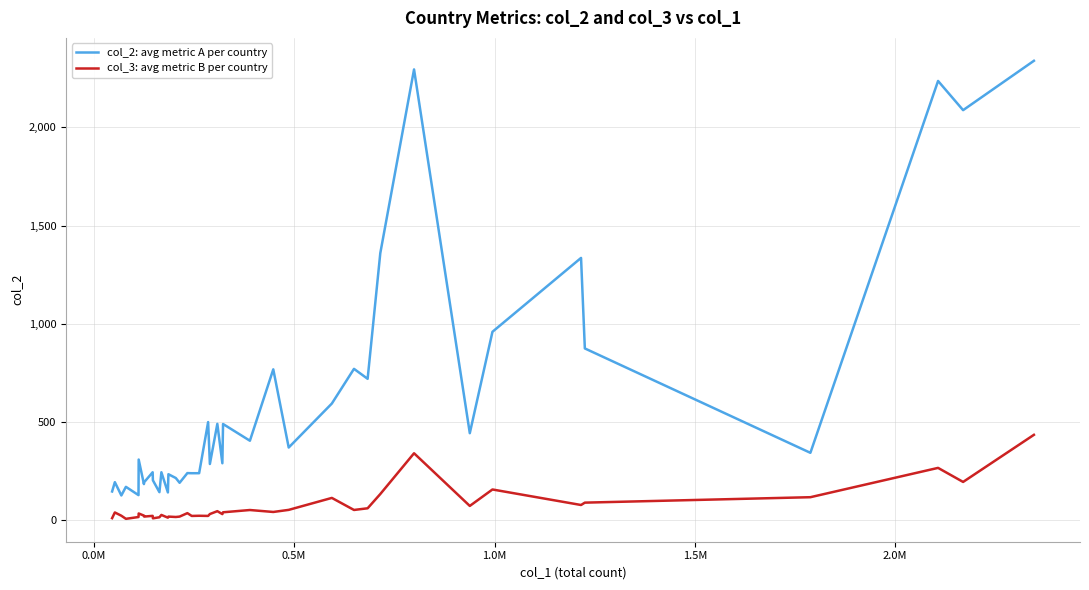

Which series has the widest spread of values?

col_2: avg metric A per country